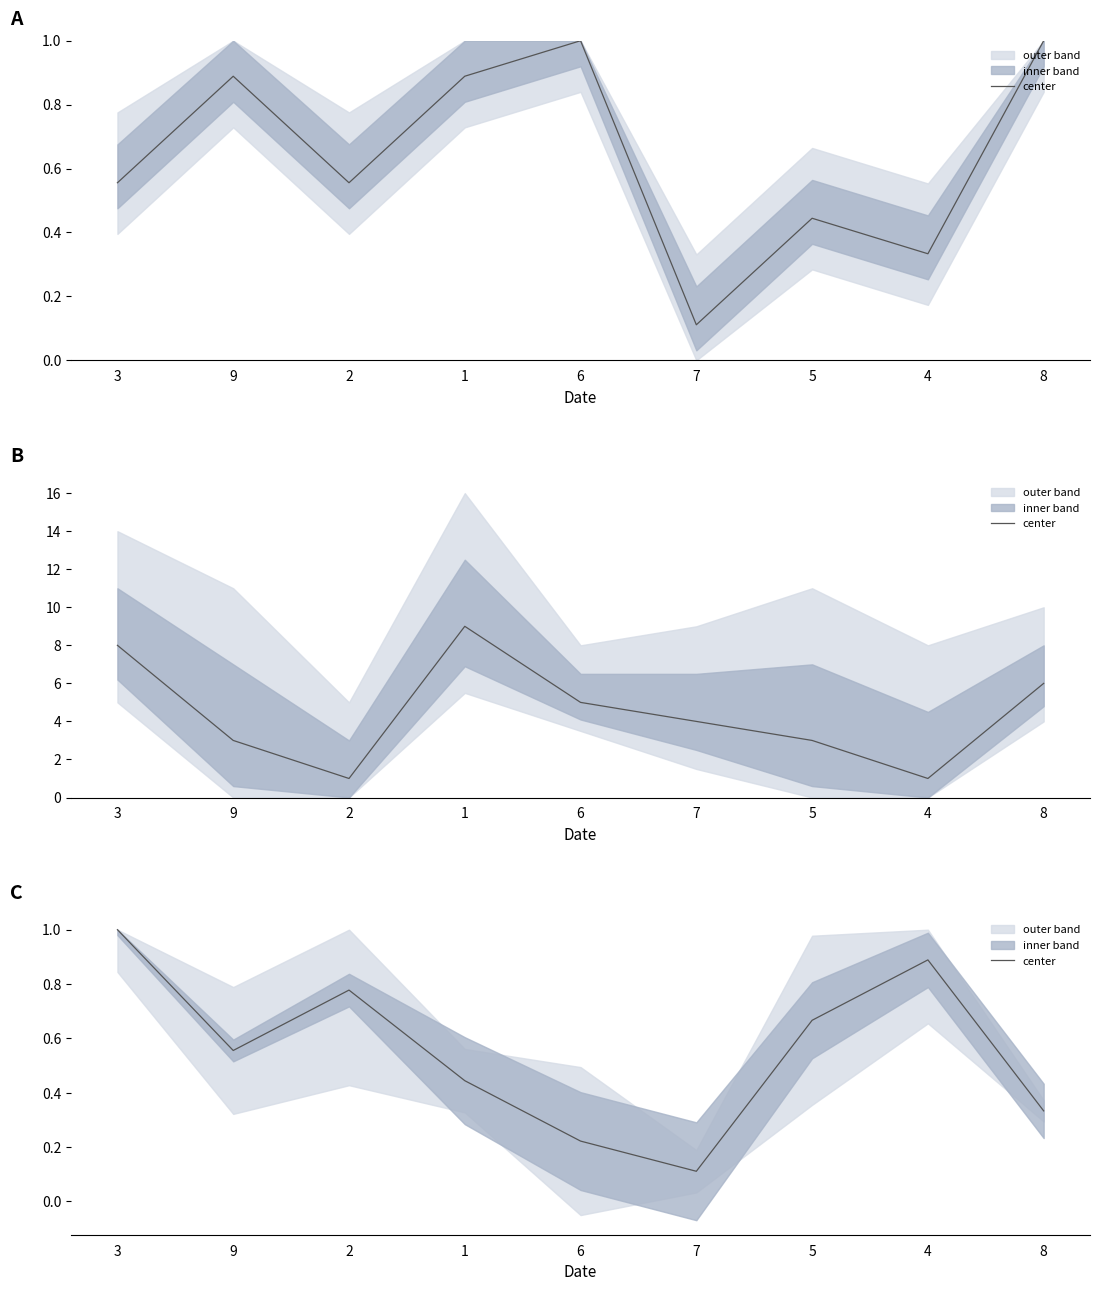

How many lines are shown in the chart?

1